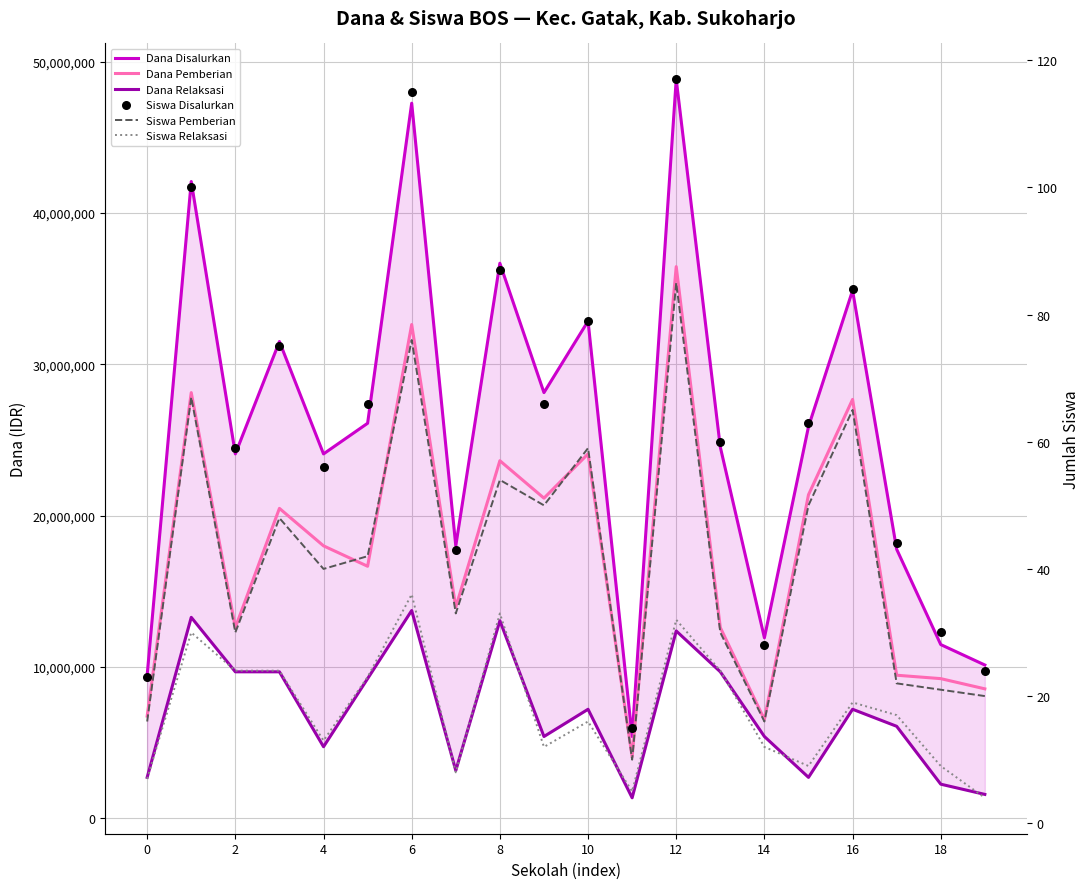

At how many categories does at least one series exceed 14574254?

15